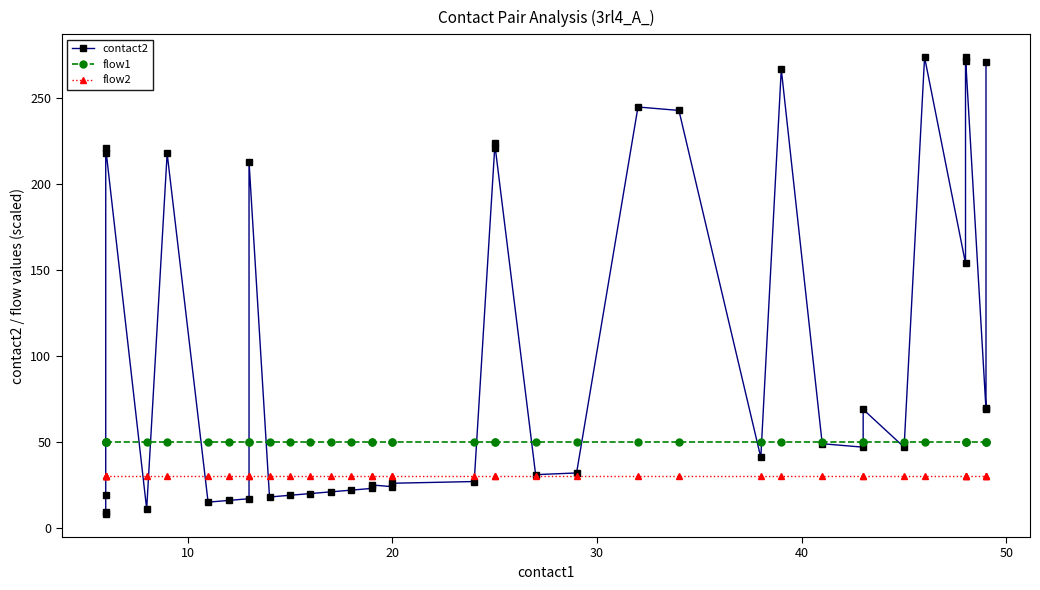

Between 10 and 30, which is larger?

30